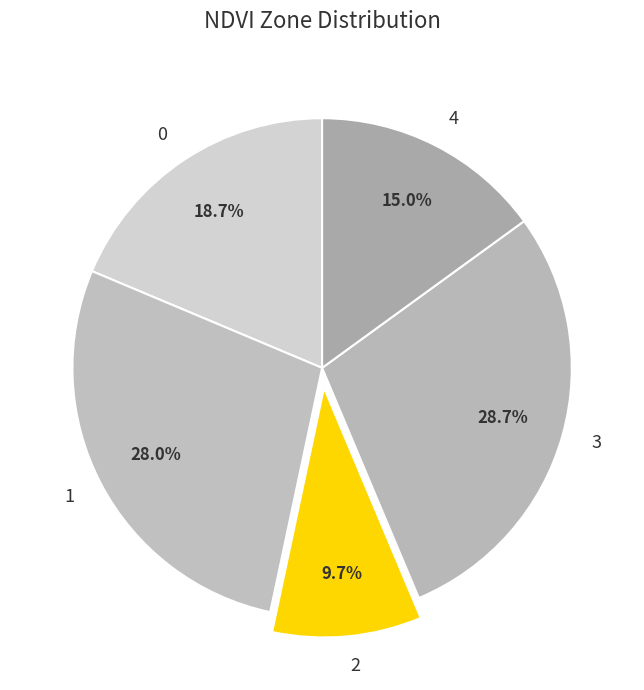

How many segments does this pie chart have?

5